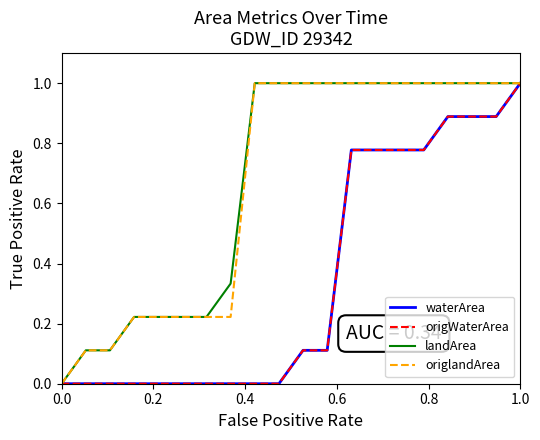

True or false: origlandArea has more than 0 interior local peaks.

False